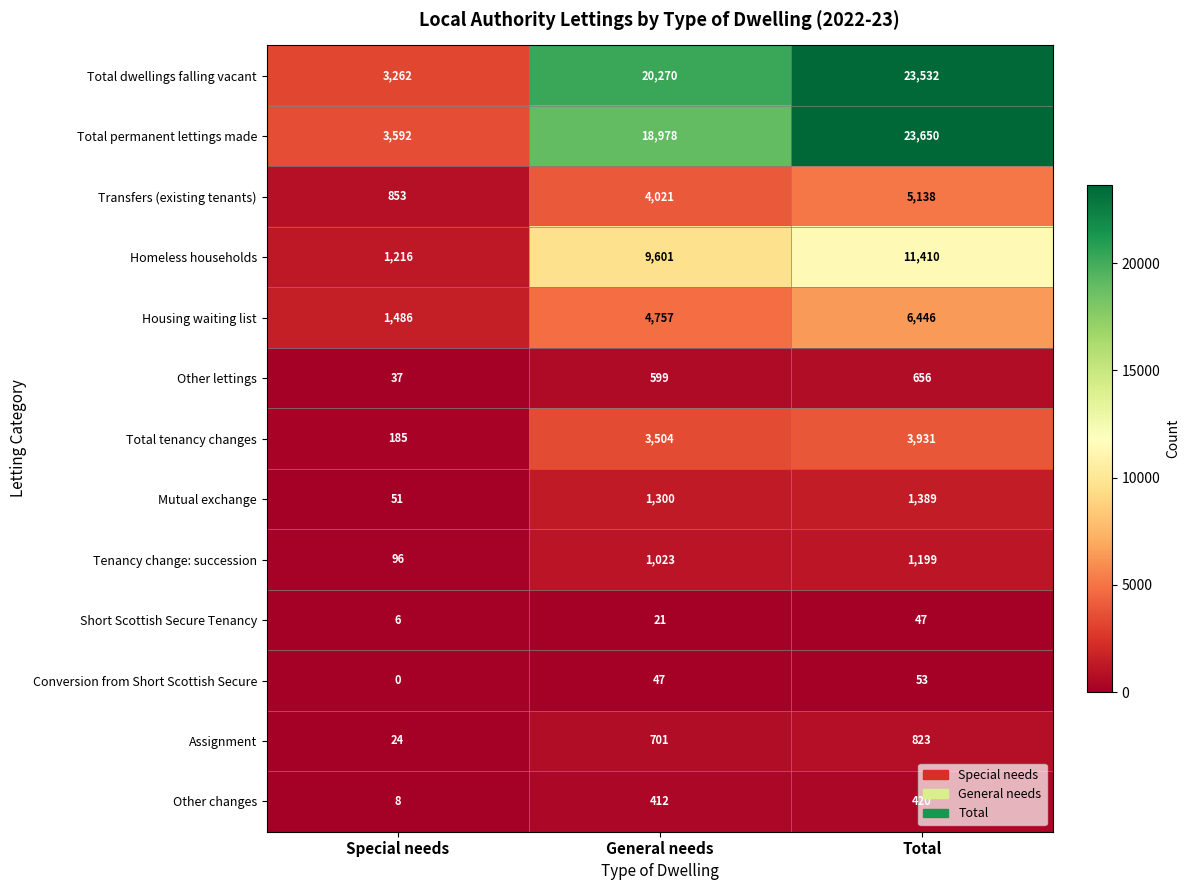

At which category does the chart reach its minimum across all series?

Special needs